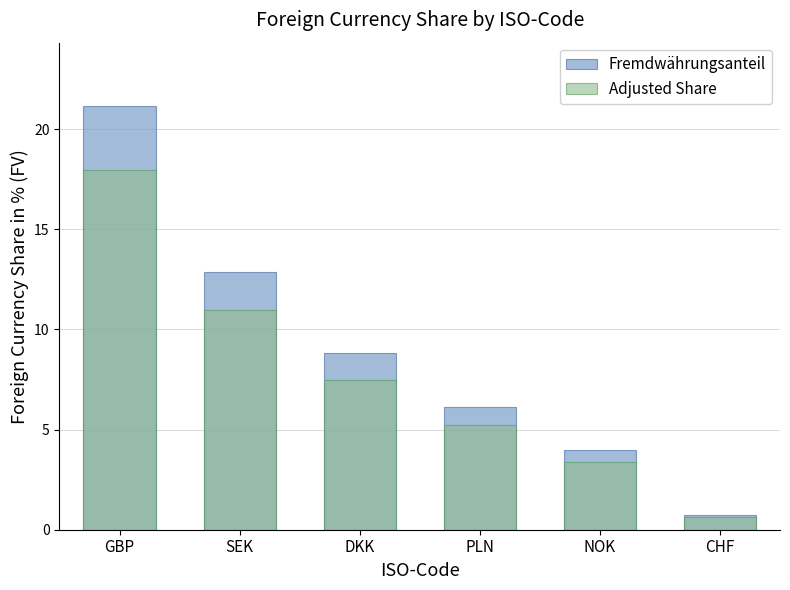

How many categories are shown in the chart?

6